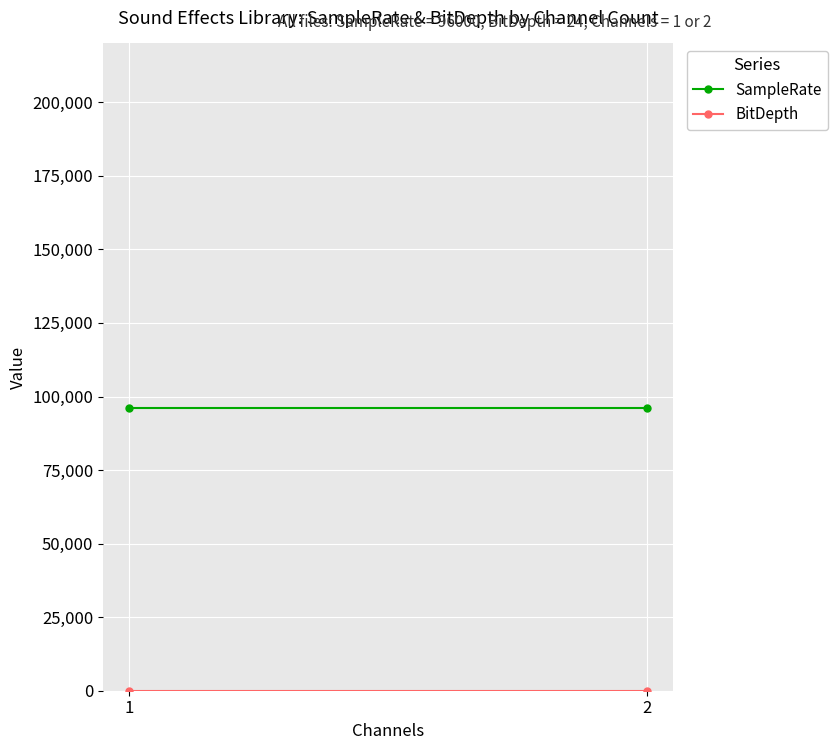

What is the sum of the BitDepth values at 1 and 2?

48